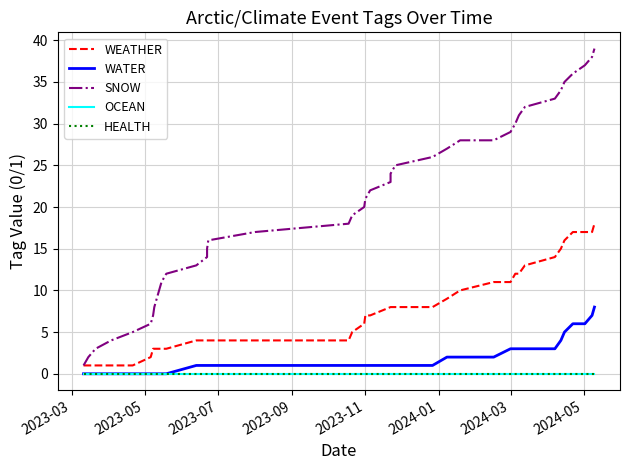

True or false: OCEAN and WATER intersect in this chart.

False